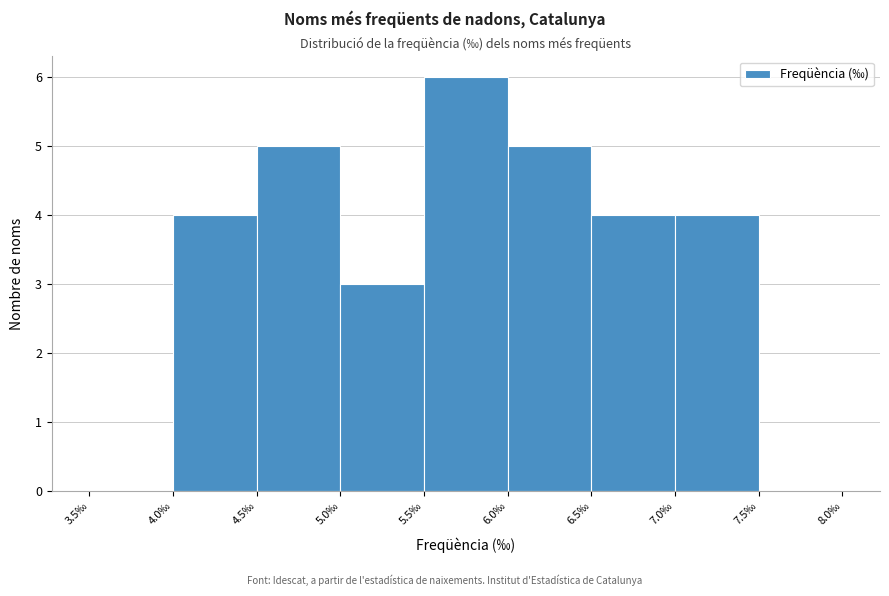

Which range on the x-axis has the tallest bar?

5.5 to 6.0